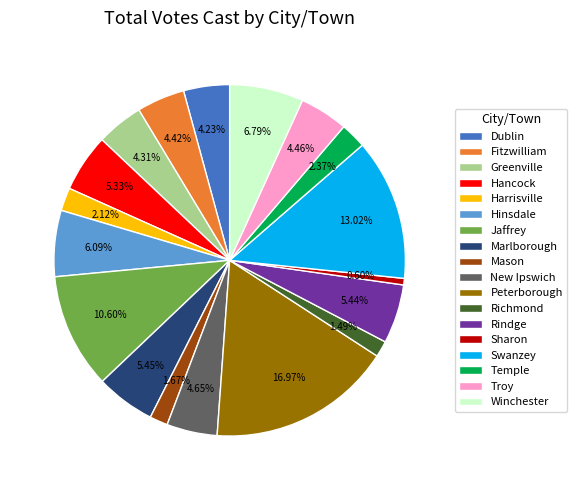

What percentage is the Dublin slice, to the nearest percent?

4%